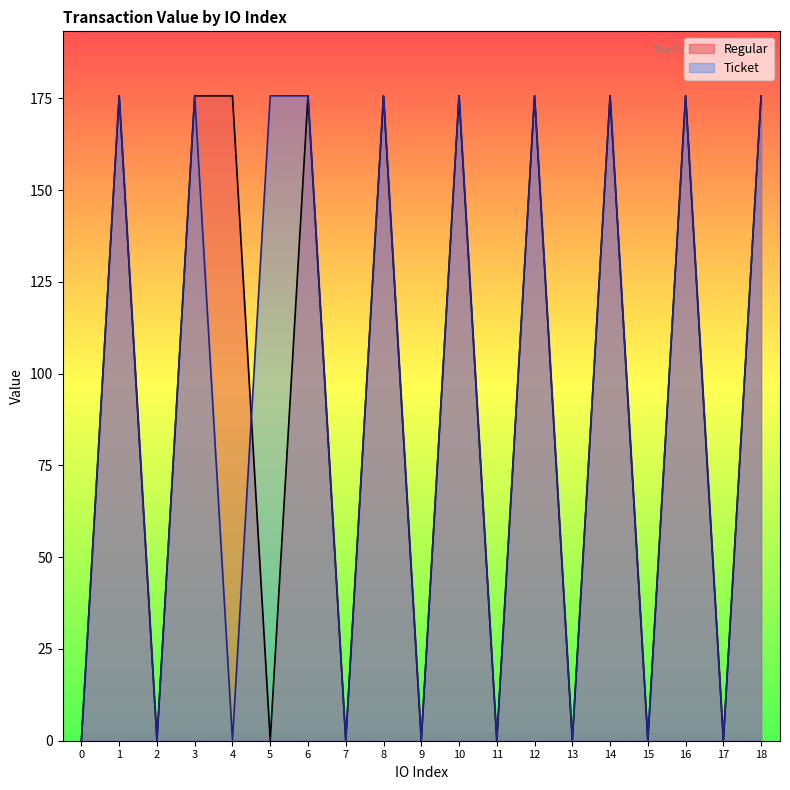

Which has a higher value, 14 or 15?

14